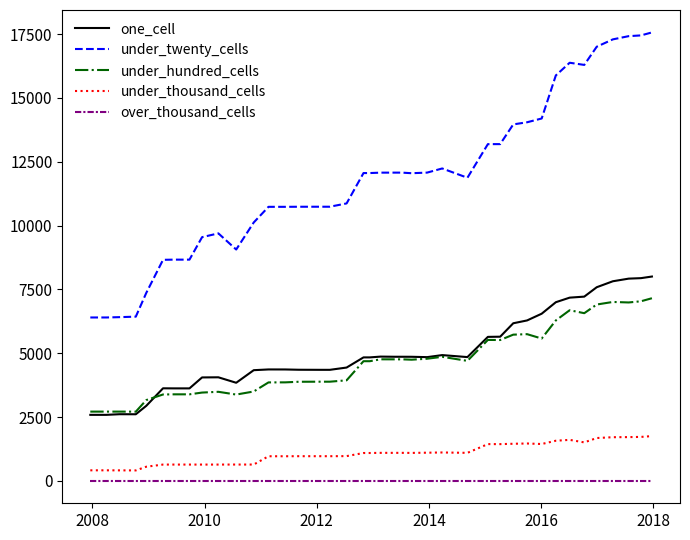

Which series has the largest total across all categories?

under_twenty_cells